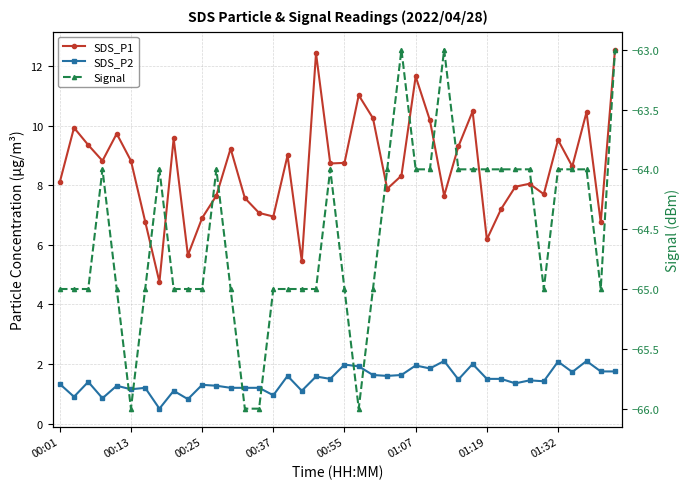

Reading left to right, list all the values displayed in this chart.

SDS_P1: 8.1	9.9	9.3	8.8	9.7	8.8	6.8	4.8	9.6	5.7	6.9	7.7	9.2	7.6	7.1	7.0	9.0	5.5	12.4	8.7	8.8	11.0	10.2	7.9	8.3	11.7	10.2	7.7	9.3	10.5	6.2	7.2	8.0	8.1	7.7	9.5	8.6	10.4	6.8	12.6
SDS_P2: 1.3	0.9	1.4	0.8	1.3	1.1	1.2	0.5	1.1	0.8	1.3	1.3	1.2	1.2	1.2	0.9	1.6	1.1	1.6	1.5	2.0	1.9	1.6	1.6	1.6	1.9	1.9	2.1	1.5	2.0	1.5	1.5	1.4	1.4	1.4	2.1	1.7	2.1	1.8	1.8
Signal: -65.0	-65.0	-65.0	-64.0	-65.0	-66.0	-65.0	-64.0	-65.0	-65.0	-65.0	-64.0	-65.0	-66.0	-66.0	-65.0	-65.0	-65.0	-65.0	-64.0	-65.0	-66.0	-65.0	-64.0	-63.0	-64.0	-64.0	-63.0	-64.0	-64.0	-64.0	-64.0	-64.0	-64.0	-65.0	-64.0	-64.0	-64.0	-65.0	-63.0